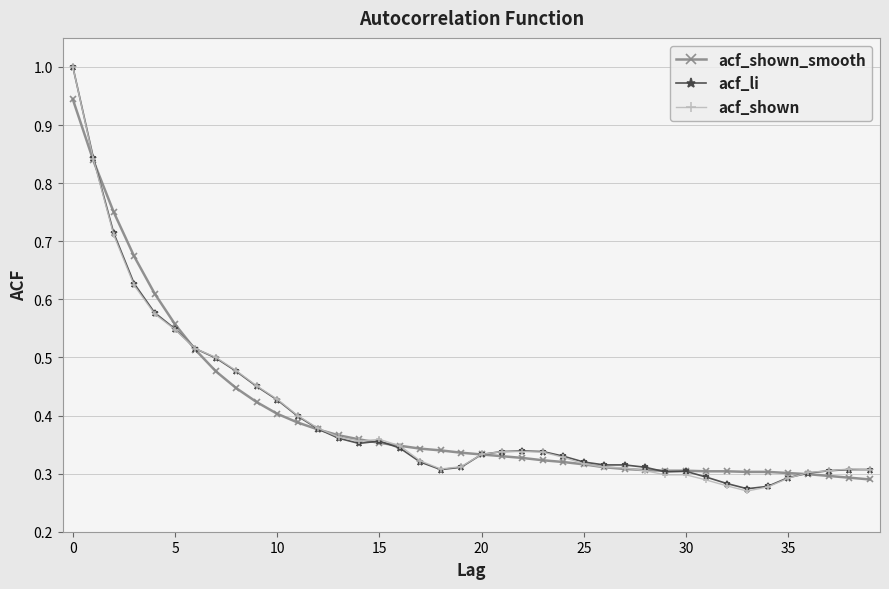

Which series has the largest range (max minus min)?

acf_shown